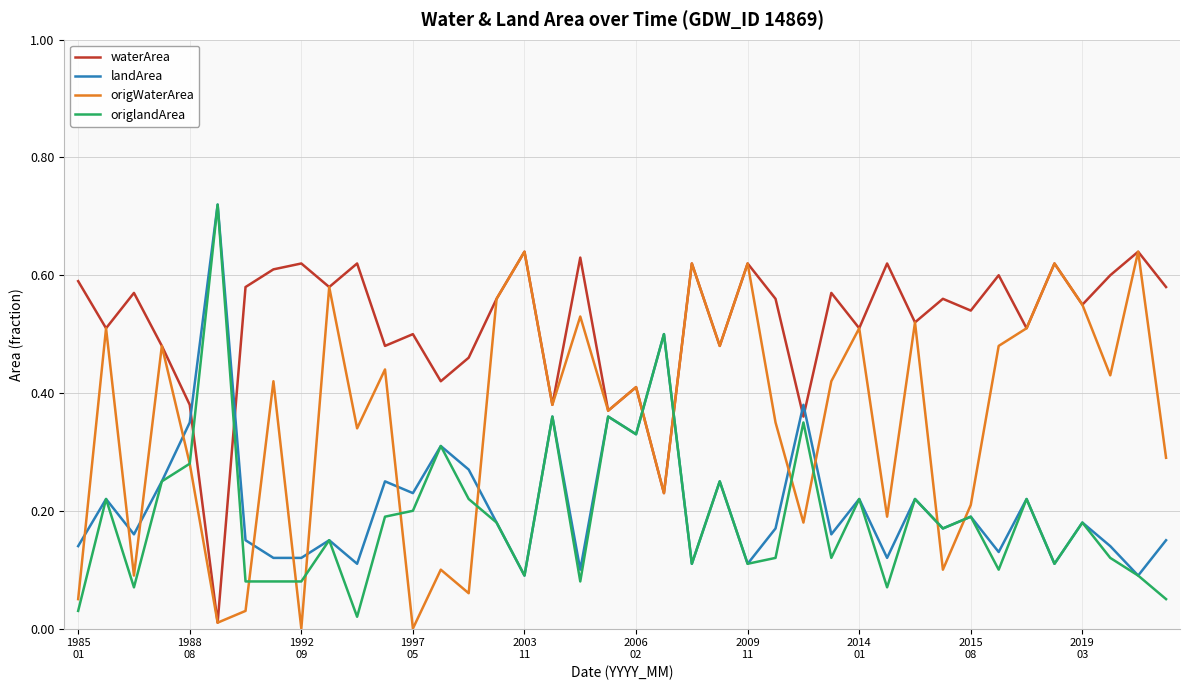

True or false: waterArea and origlandArea intersect in this chart.

True